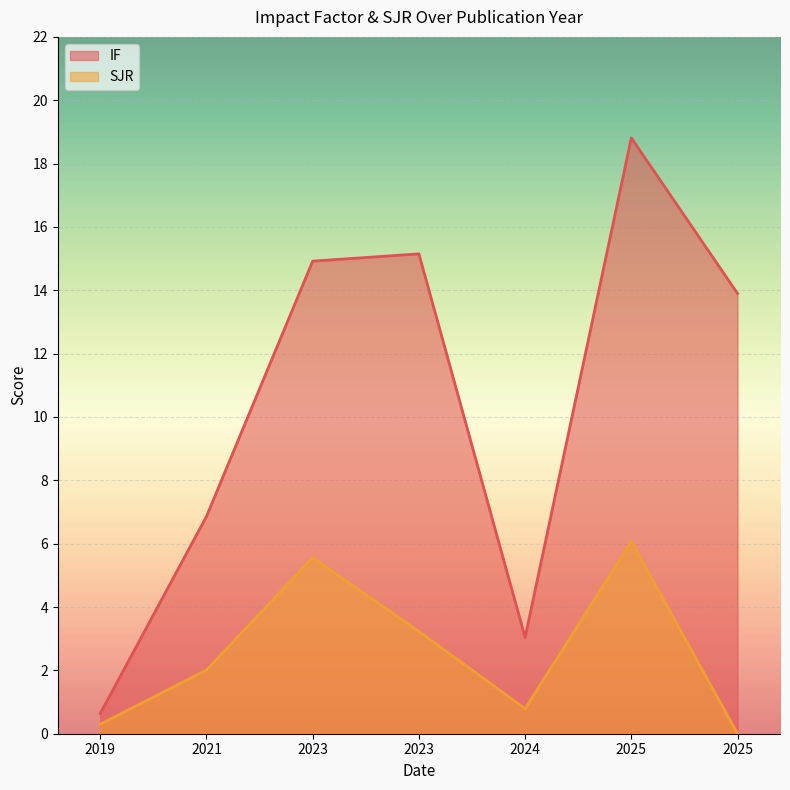

Count the number of categories in the chart.

7